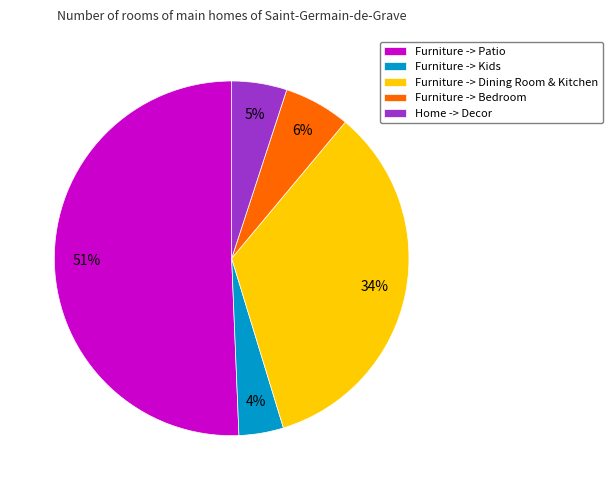

Between Furniture -> Dining Room & Kitchen and Furniture -> Kids, which is larger?

Furniture -> Dining Room & Kitchen